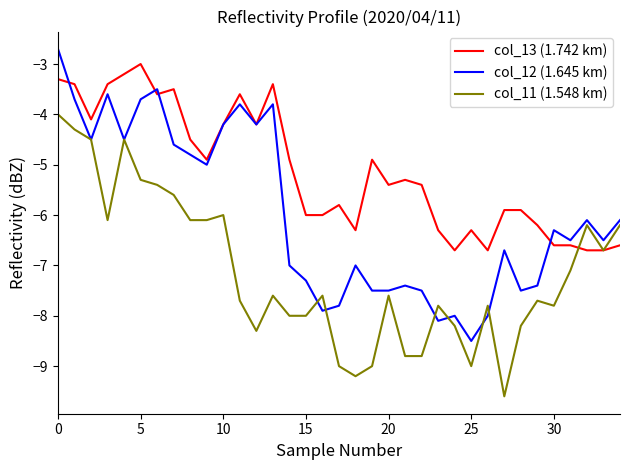

Reading left to right, list all the values displayed in this chart.

col_13 (1.742 km): -3.3	-3.4	-4.1	-3.4	-3.2	-3.0	-3.6	-3.5	-4.5	-4.9	-4.2	-3.6	-4.2	-3.4	-4.9	-6.0	-6.0	-5.8	-6.3	-4.9	-5.4	-5.3	-5.4	-6.3	-6.7	-6.3	-6.7	-5.9	-5.9	-6.2	-6.6	-6.6	-6.7	-6.7	-6.6
col_12 (1.645 km): -2.7	-3.7	-4.5	-3.6	-4.5	-3.7	-3.5	-4.6	-4.8	-5.0	-4.2	-3.8	-4.2	-3.8	-7.0	-7.3	-7.9	-7.8	-7.0	-7.5	-7.5	-7.4	-7.5	-8.1	-8.0	-8.5	-8.0	-6.7	-7.5	-7.4	-6.3	-6.5	-6.1	-6.5	-6.1
col_11 (1.548 km): -4.0	-4.3	-4.5	-6.1	-4.5	-5.3	-5.4	-5.6	-6.1	-6.1	-6.0	-7.7	-8.3	-7.6	-8.0	-8.0	-7.6	-9.0	-9.2	-9.0	-7.6	-8.8	-8.8	-7.8	-8.2	-9.0	-7.8	-9.6	-8.2	-7.7	-7.8	-7.1	-6.2	-6.7	-6.2